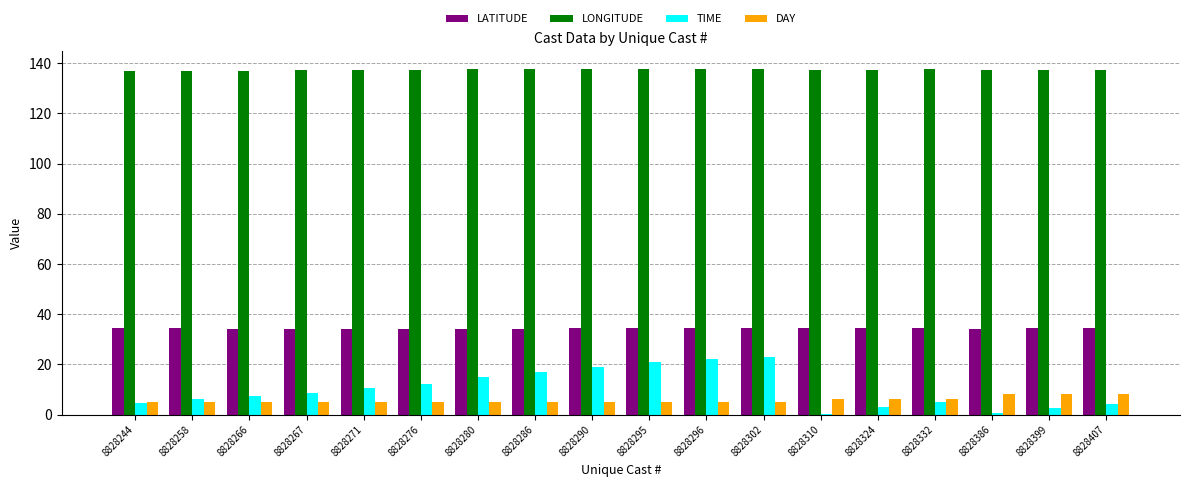

What is the maximum value for LONGITUDE?

137.7